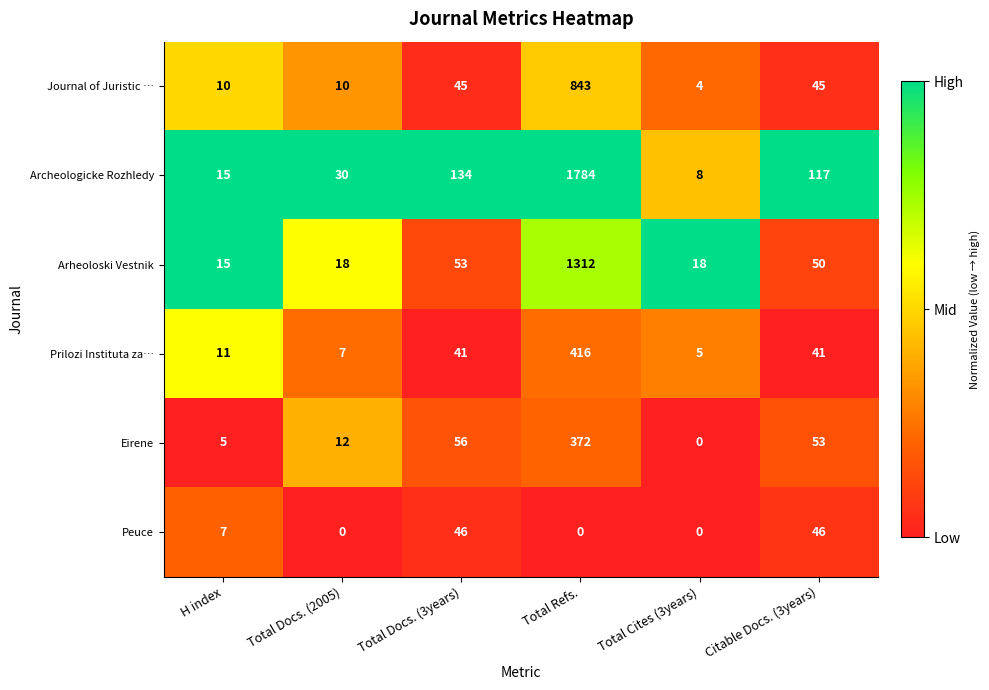

What is the total value across all series at Total Docs. (2005)?

77